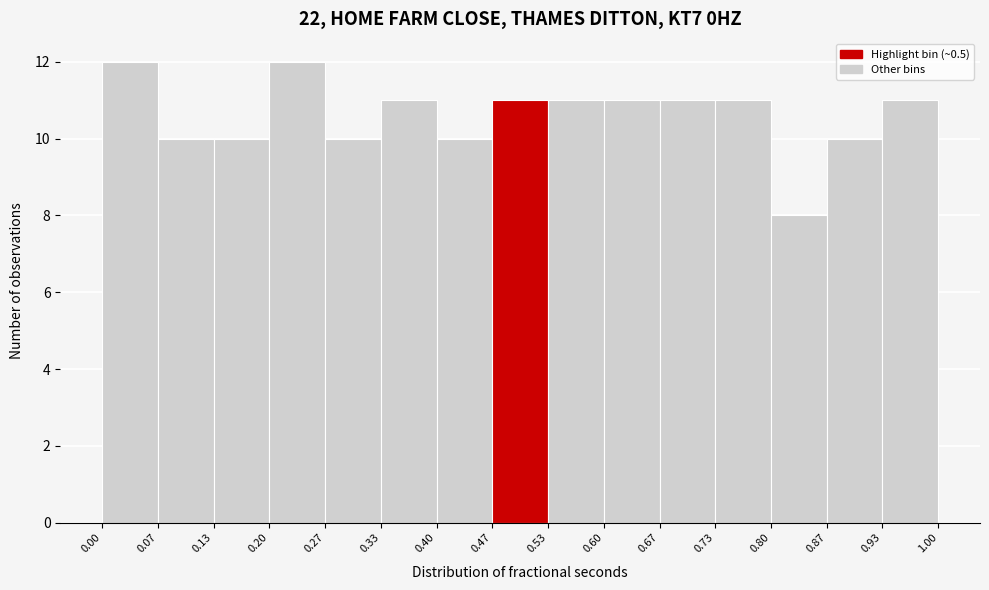

Reading left to right, transcribe this chart: for each bar, give the range it covers on the x-axis and its height. The values are not printed on the chart, so give them approximately, as read against the axis.

0.00 to 0.07: 12
0.07 to 0.13: 10
0.13 to 0.20: 10
0.20 to 0.27: 12
0.27 to 0.33: 10
0.33 to 0.40: 11
0.40 to 0.47: 10
0.47 to 0.53: 11
0.53 to 0.60: 11
0.60 to 0.67: 11
0.67 to 0.73: 11
0.73 to 0.80: 11
0.80 to 0.87: 8
0.87 to 0.93: 10
0.93 to 1.00: 11